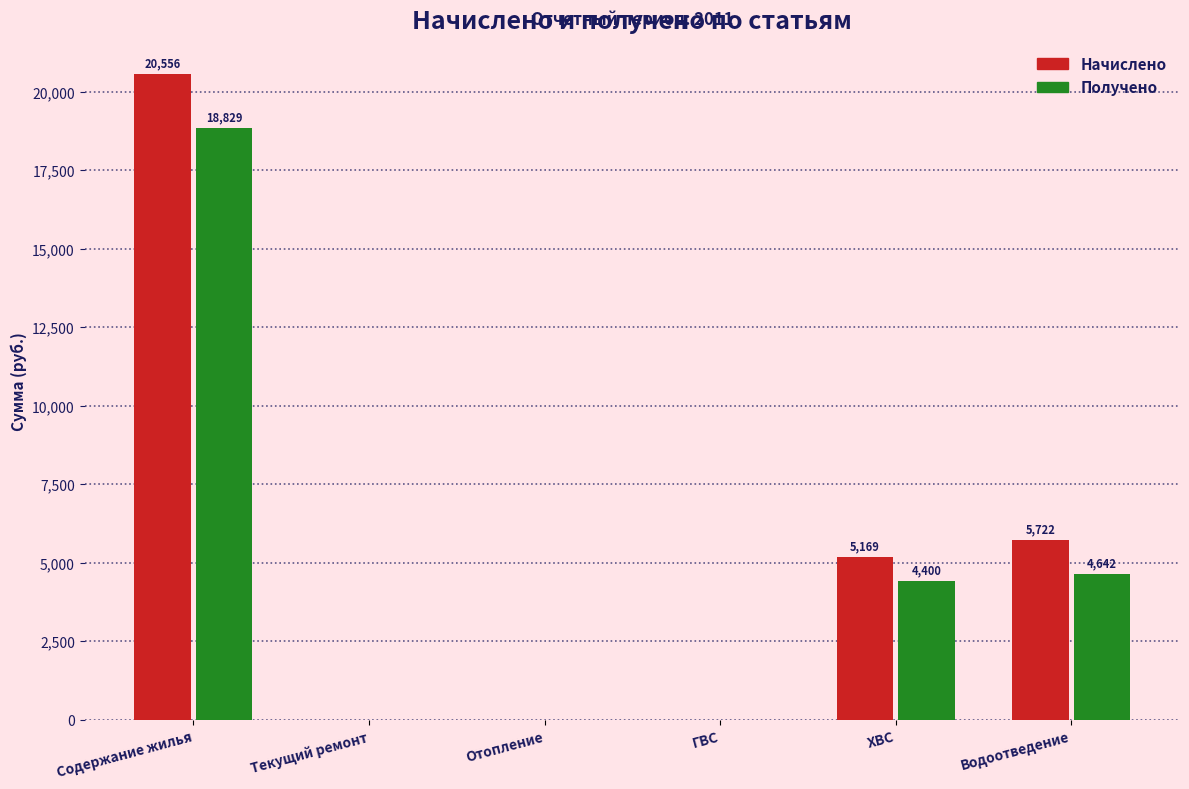

What is the average value of the Начислено series?

5241.1